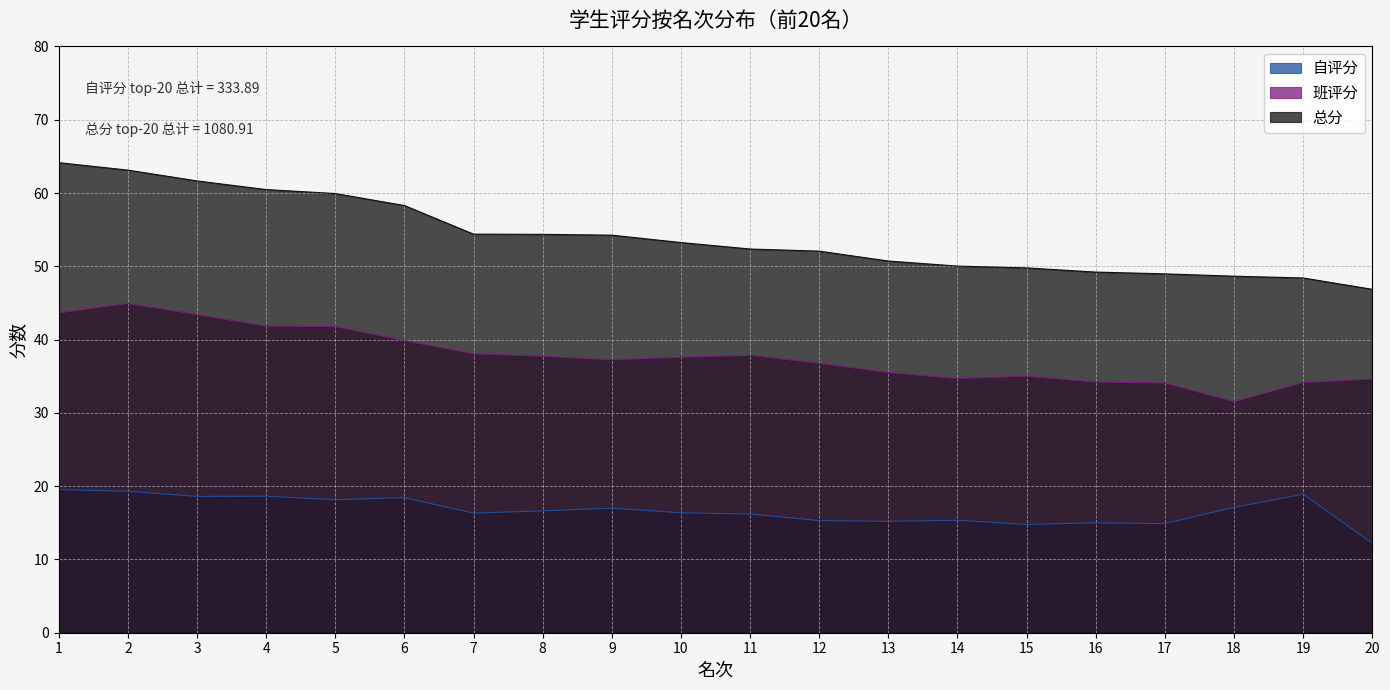

Which label corresponds to the largest value in the chart?

1